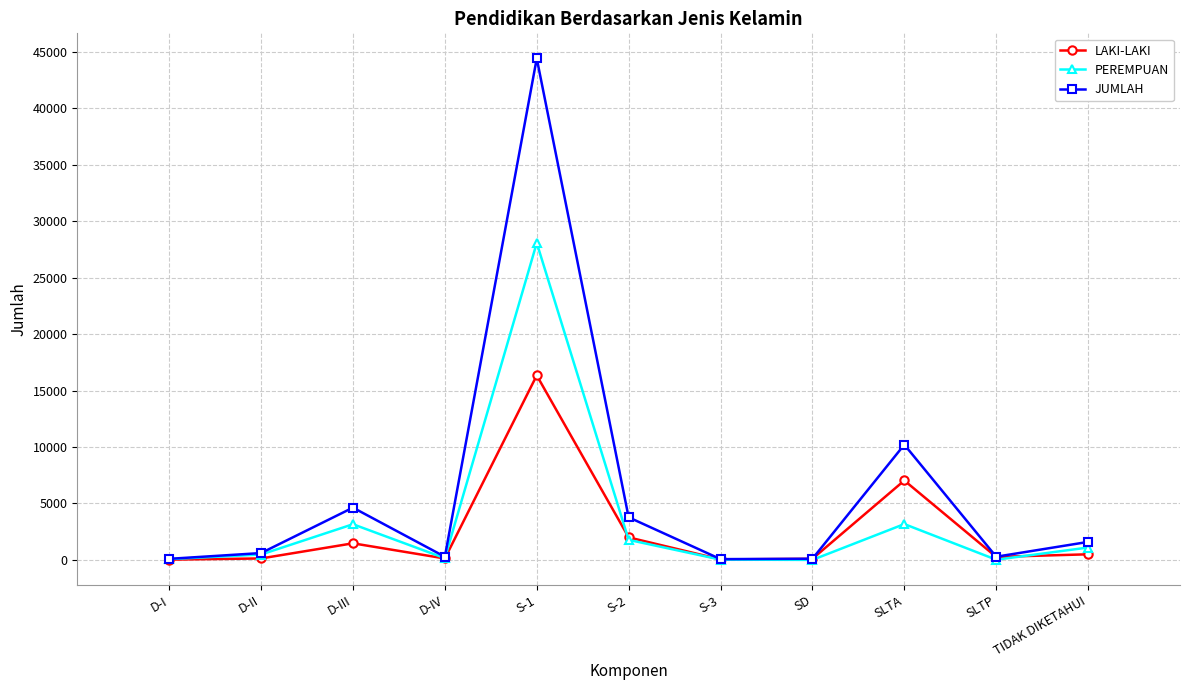

Is this an area chart (filled region under the line)?

No